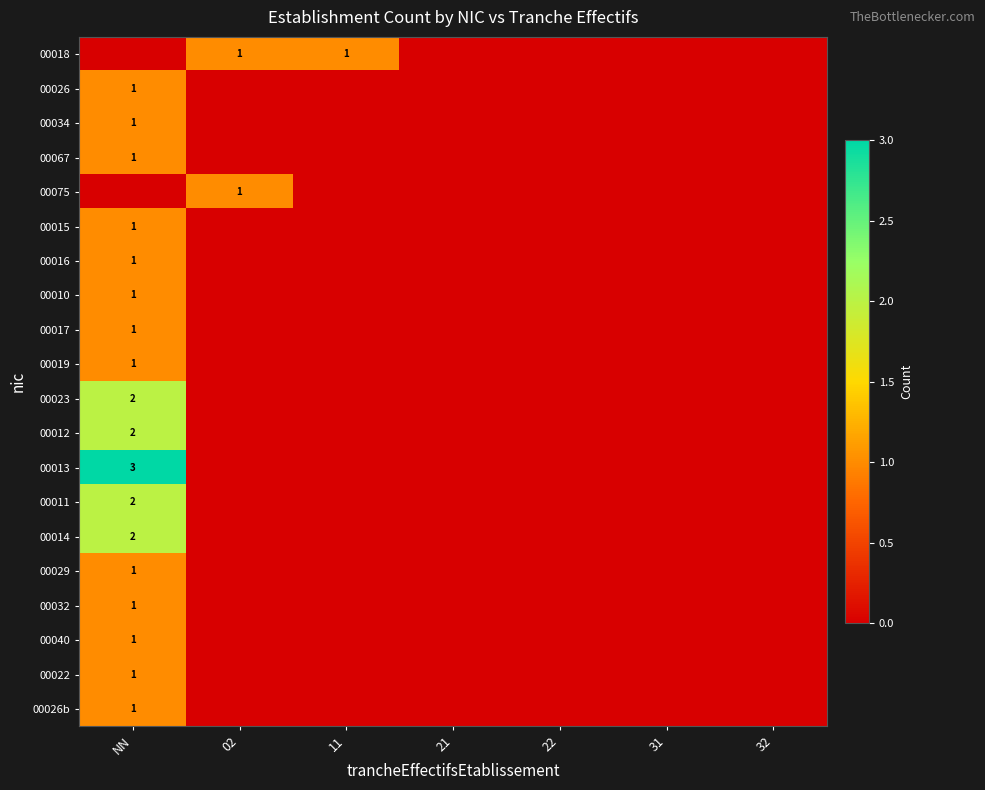

Is it true that 00018 equals 1 at 02?

True